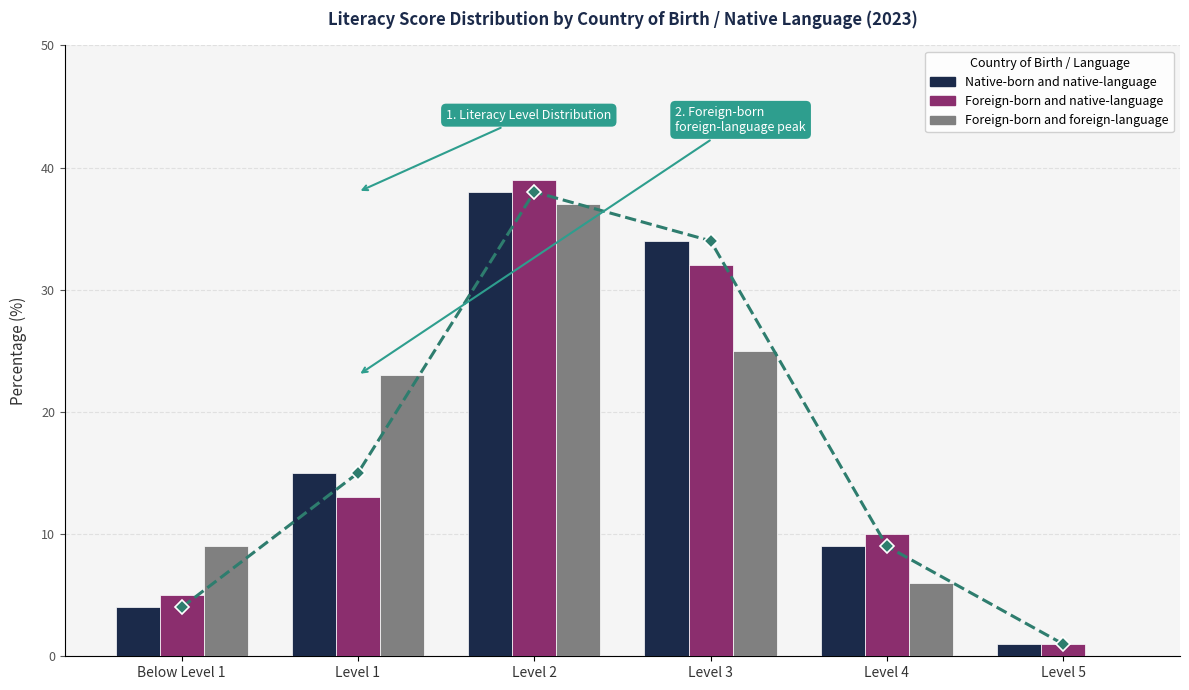

True or false: Native-born trend has a value of 1 at Level 5.

True